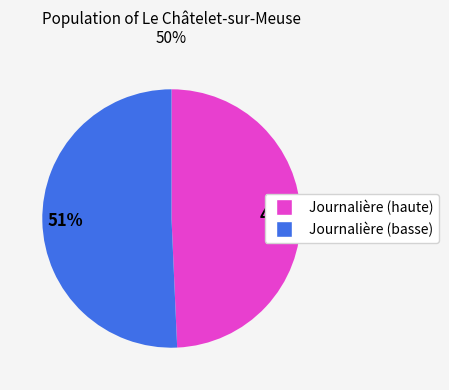

Does any single category account for the majority?

Yes